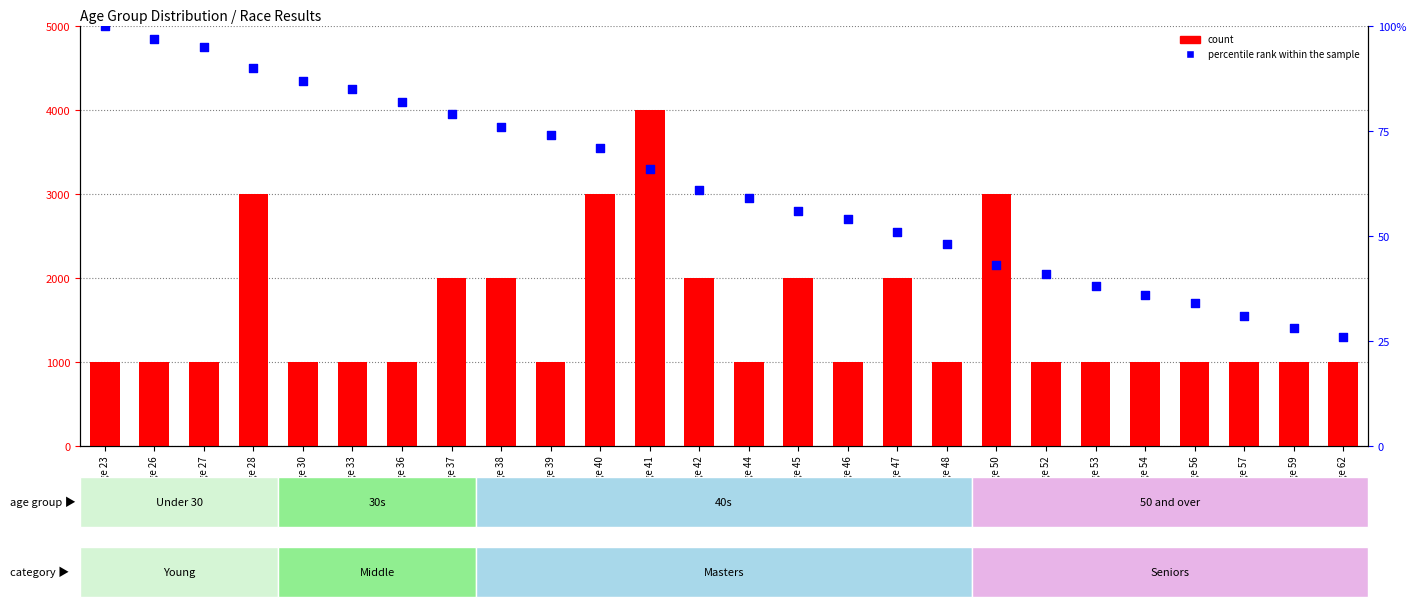

At which category is the sum across all series the highest?

Age 41